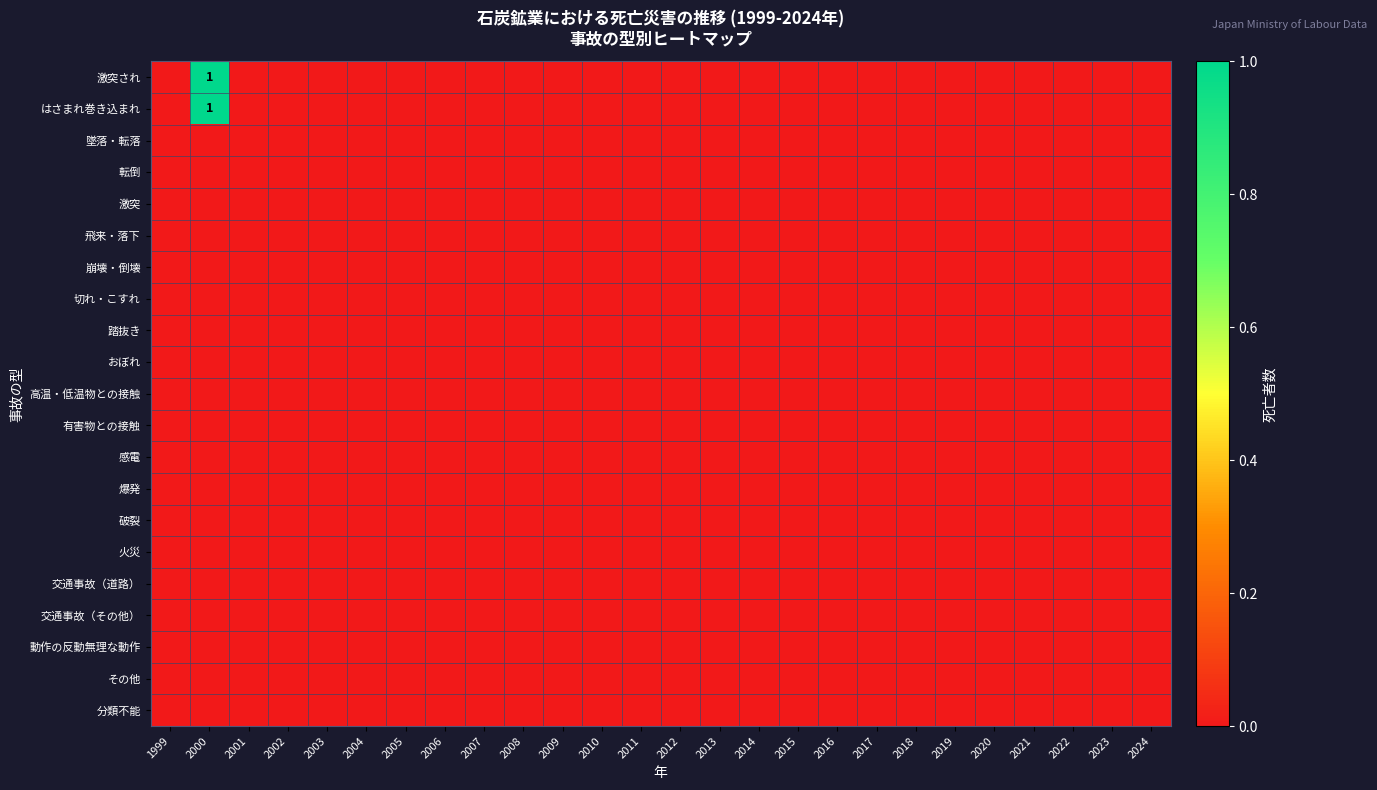

Which category has the lowest value in the 分類不能 series?

1999